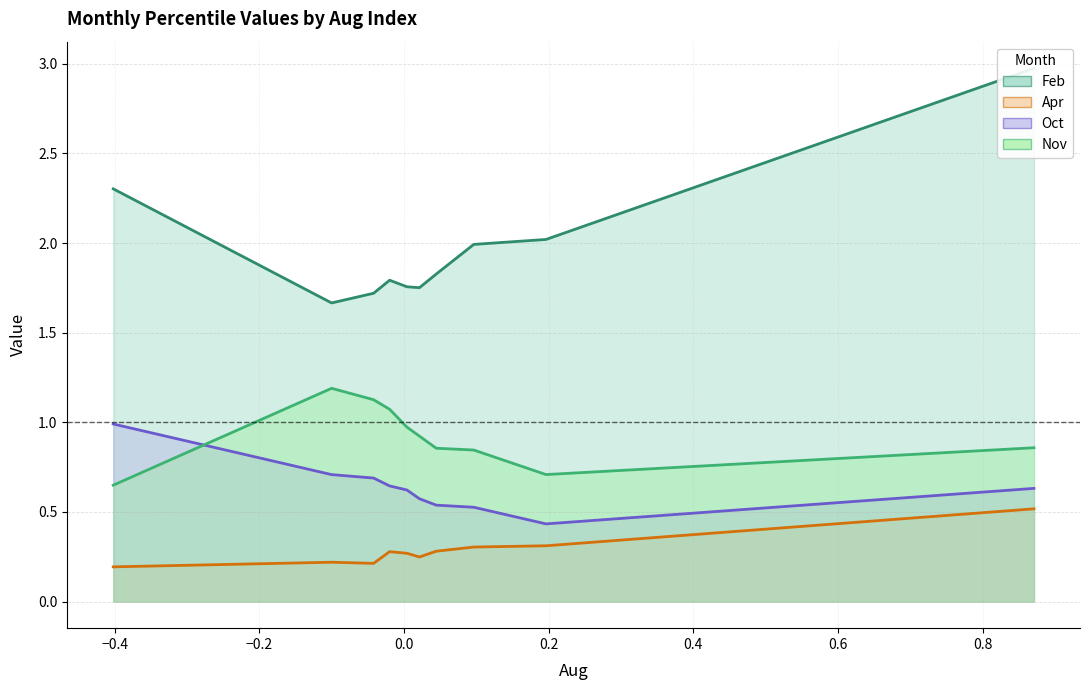

Rank the series by their maximum value, from lowest to highest.

Apr, Oct, Nov, Feb